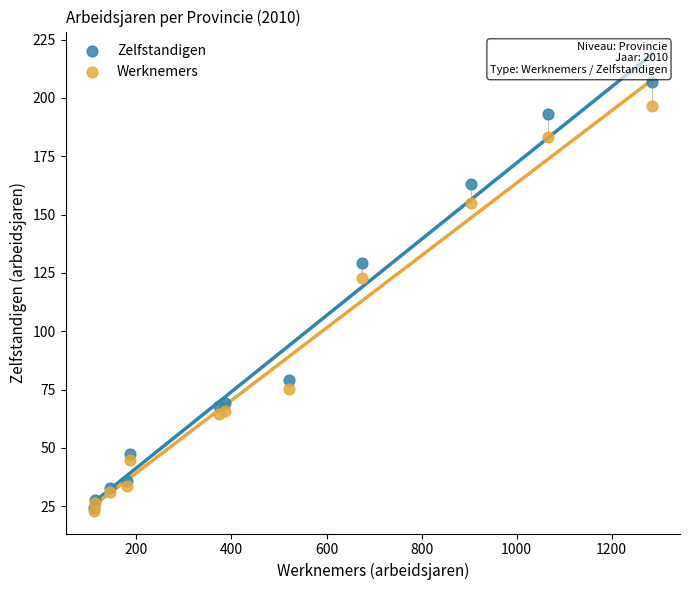

In the Werknemers series, what Y value is closest to 109?

122.9